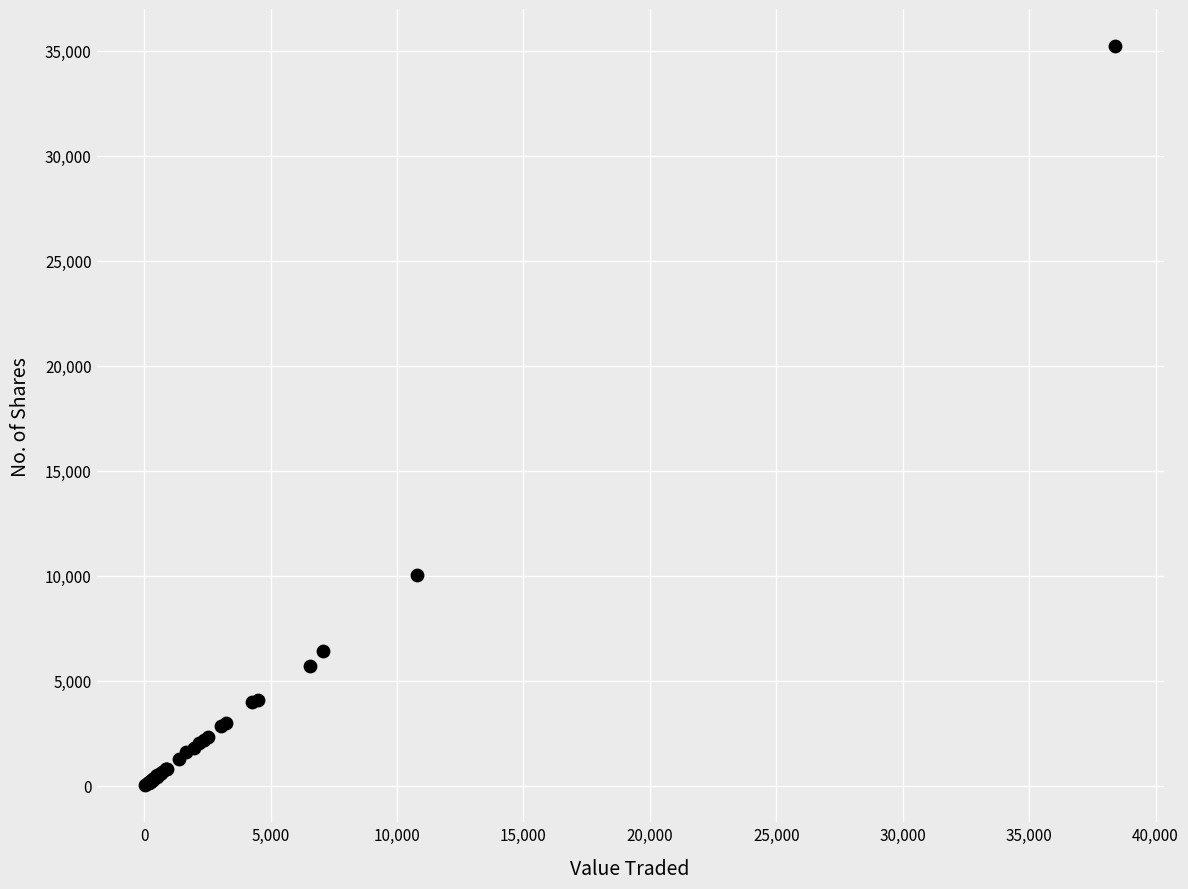

What Y value in the scatter plot is closest to 17631?

10067